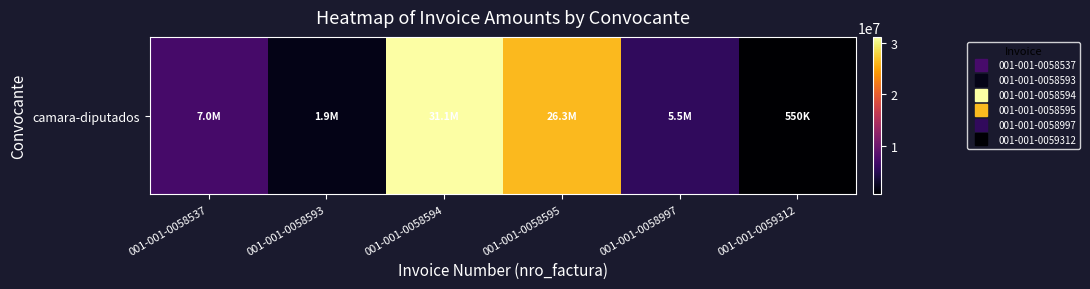

Reading left to right, extract all data points from this chart.

001-001-0058537=7032500	001-001-0058593=1855000	001-001-0058594=31117500	001-001-0058595=26300000	001-001-0058997=5501250	001-001-0059312=550000